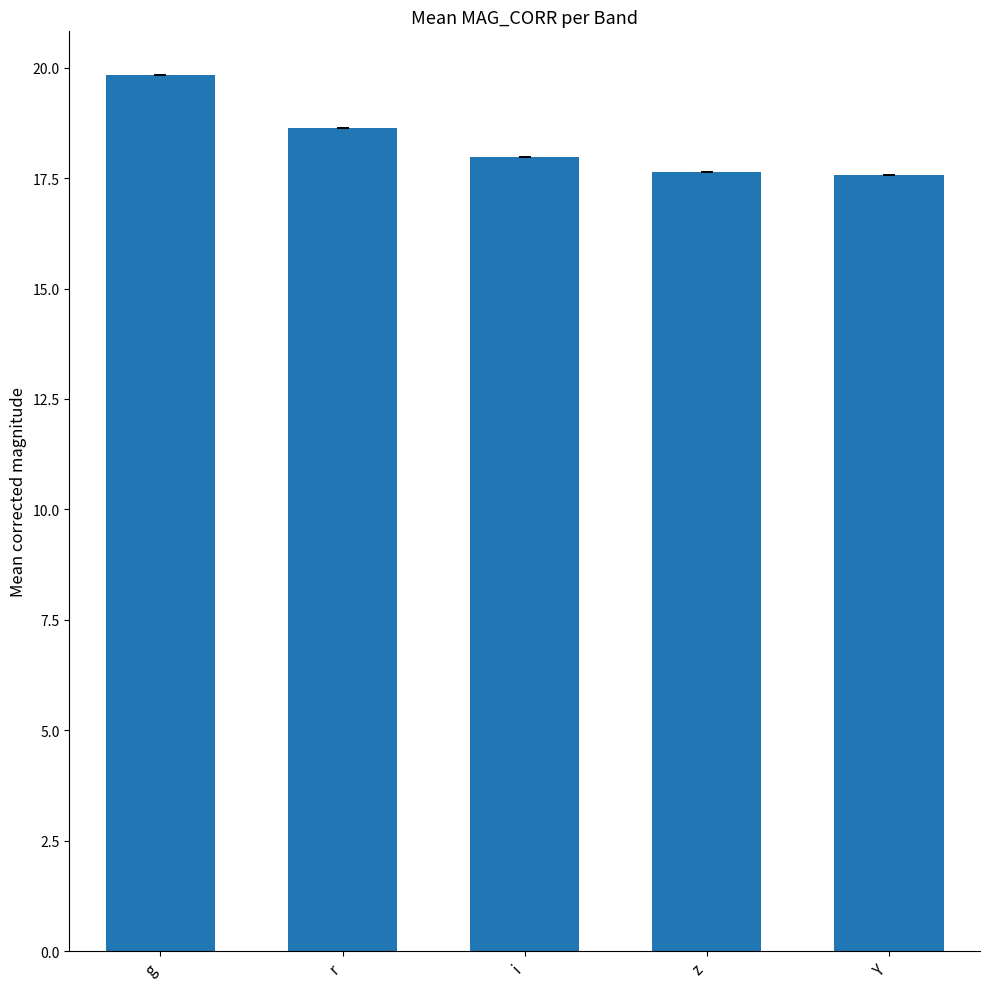

Where is the data nearest to the value 18?

i